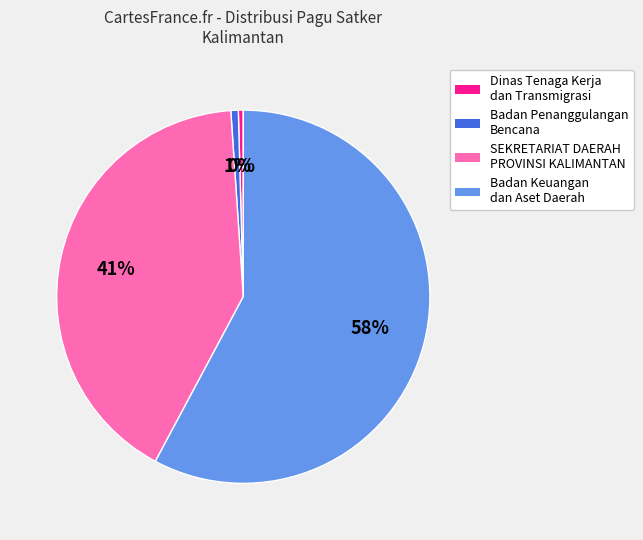

Is there any slice that represents more than half of the pie?

Yes